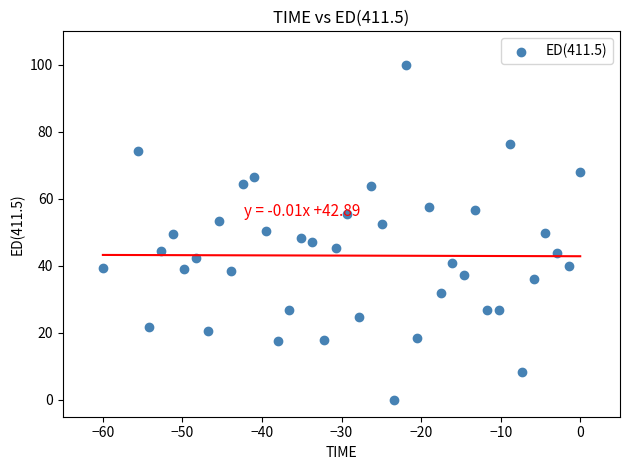

What is the range of X values (max minus min)?

60.0